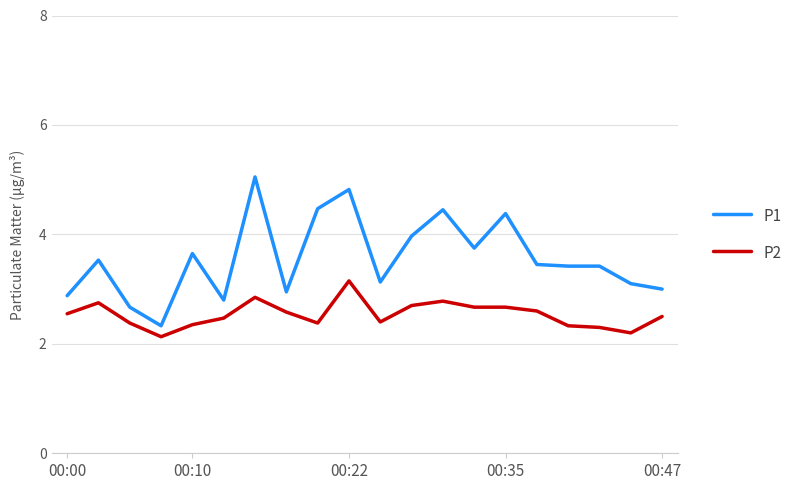

How many categories are shown in the chart?

20